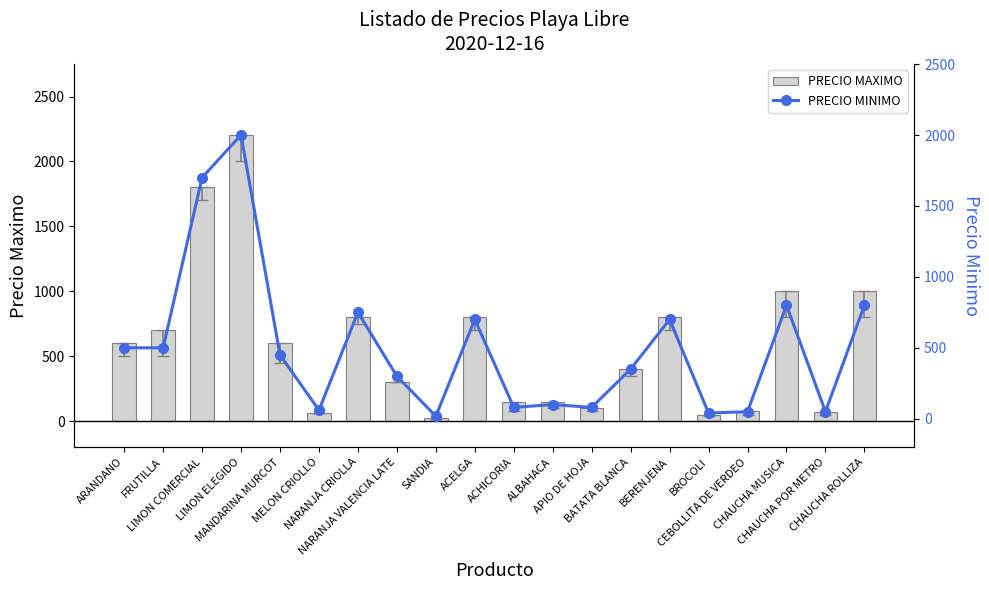

At which label does PRECIO MINIMO reach its minimum?

SANDIA